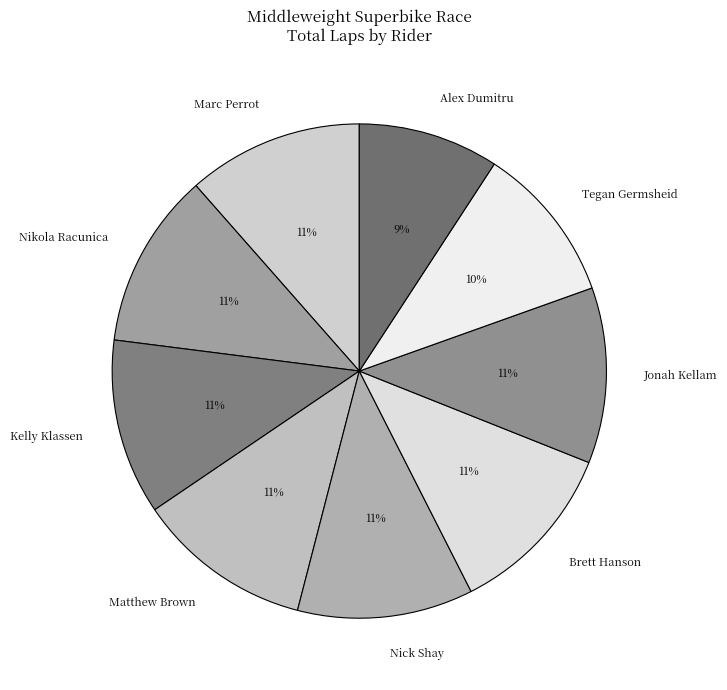

To the nearest percent, what is the difference between the largest and smallest slice percentages?

2%